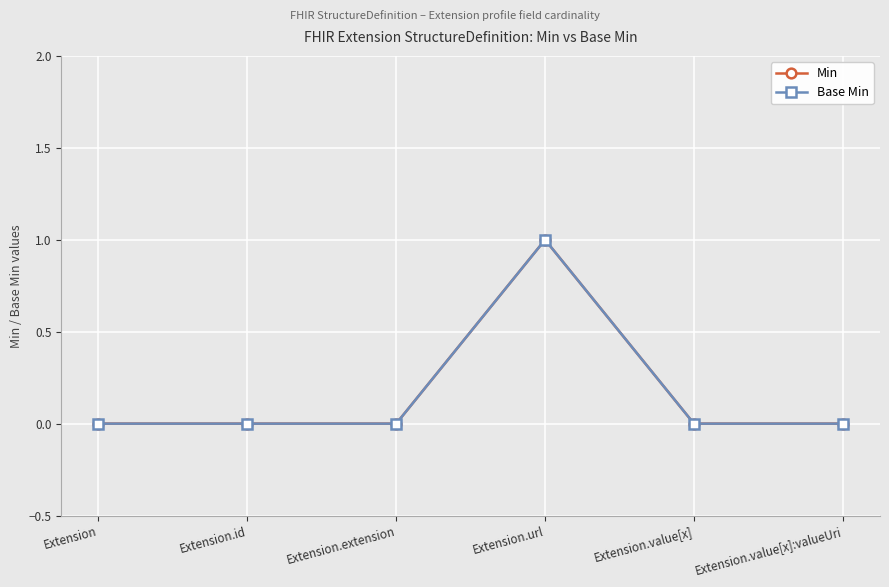

List the labels in order of Min value, largest first.

Extension.url, Extension, Extension.id, Extension.extension, Extension.value[x], Extension.value[x]:valueUri